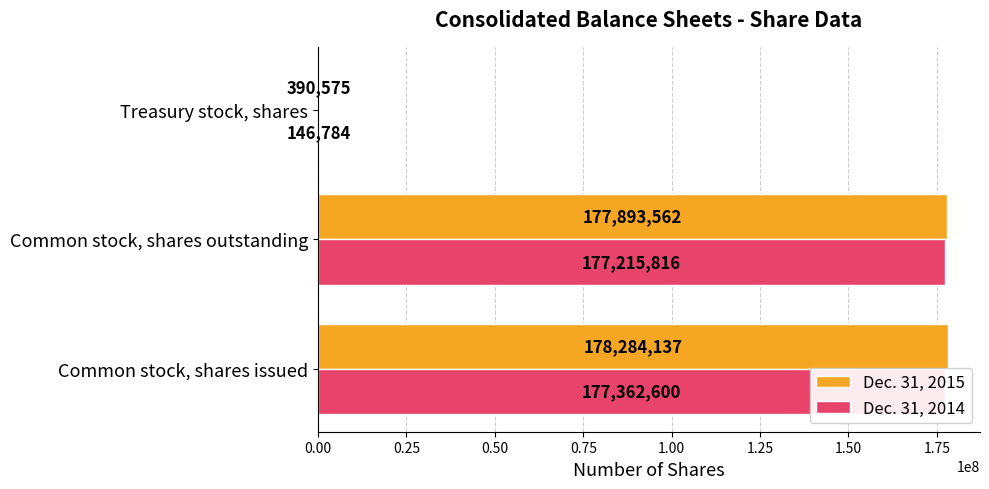

List the series in order of their overall mean, highest first.

Dec. 31, 2015, Dec. 31, 2014